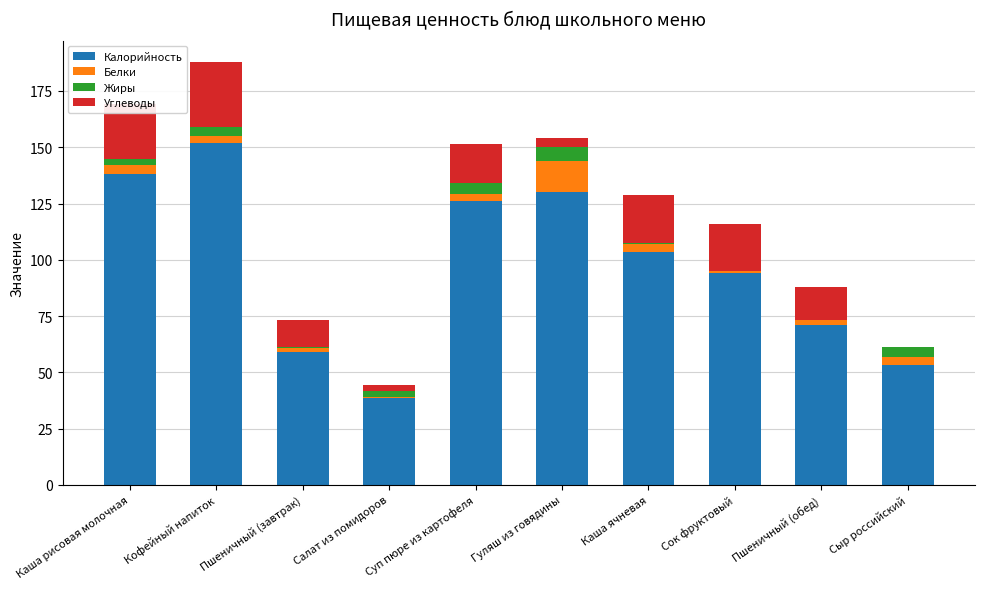

True or false: Калорийность has a value of 138.0 at Каша рисовая молочная.

True